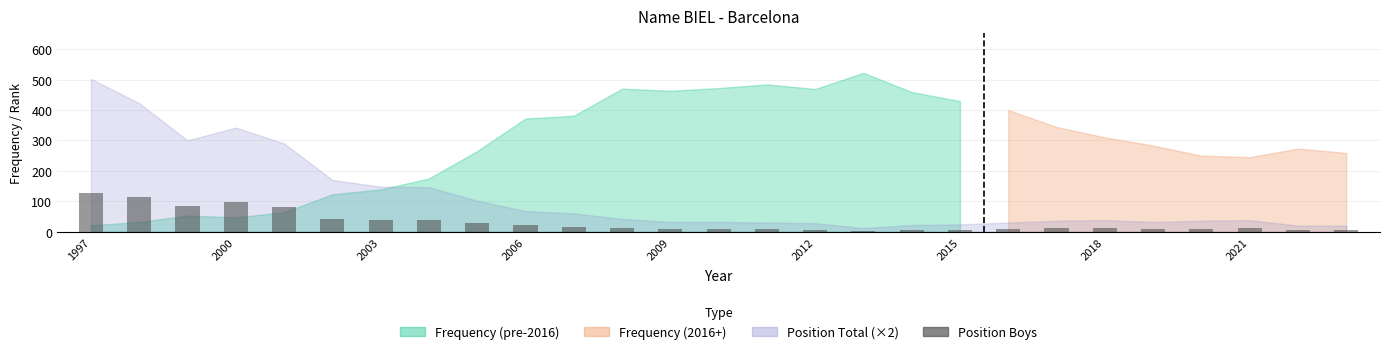

What is the difference between the second highest and second lowest values?

108